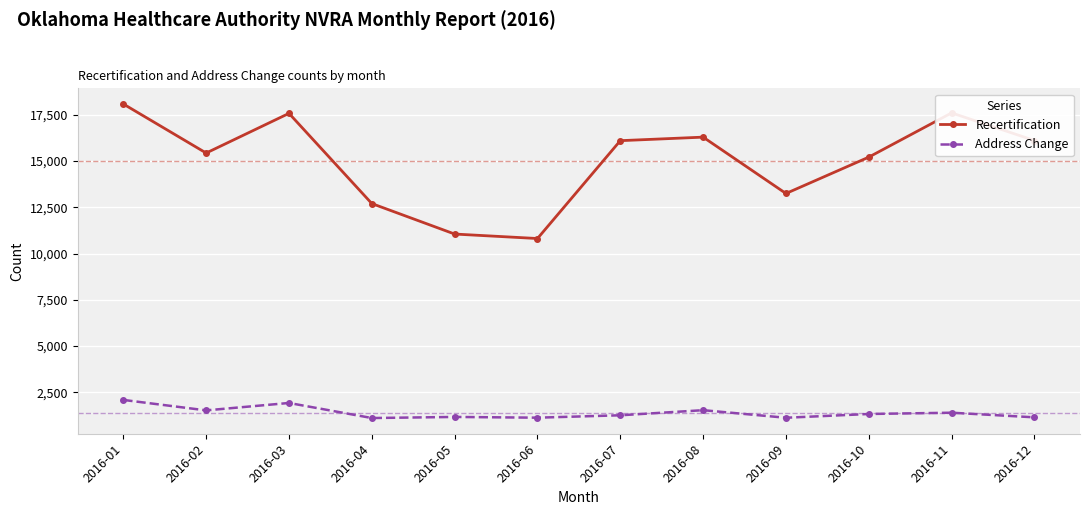

Between 2016-03 and 2016-05, which series saw the biggest shift?

Recertification